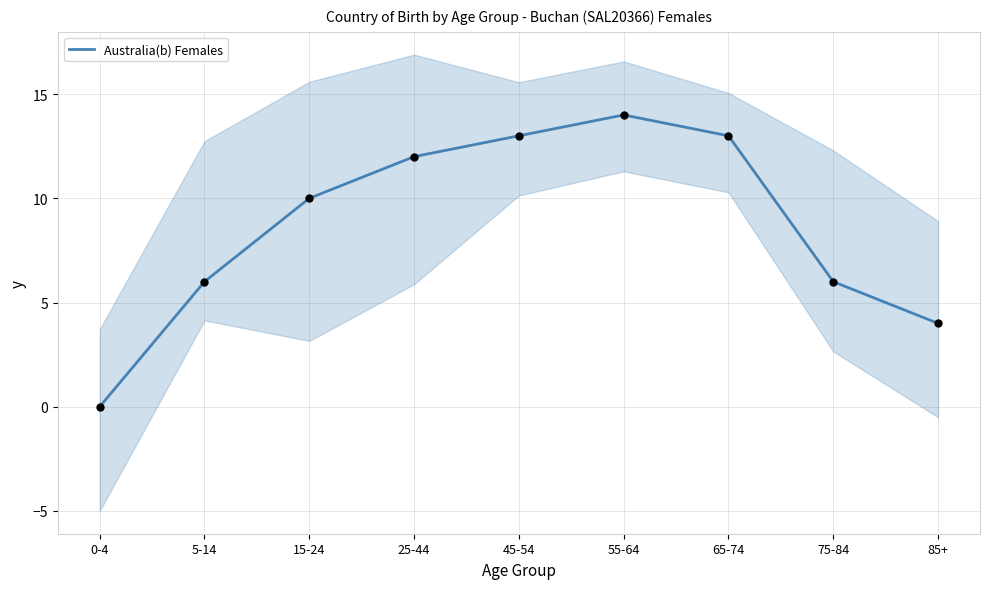

What is the change in value from 15-24 to 25-44?

+2